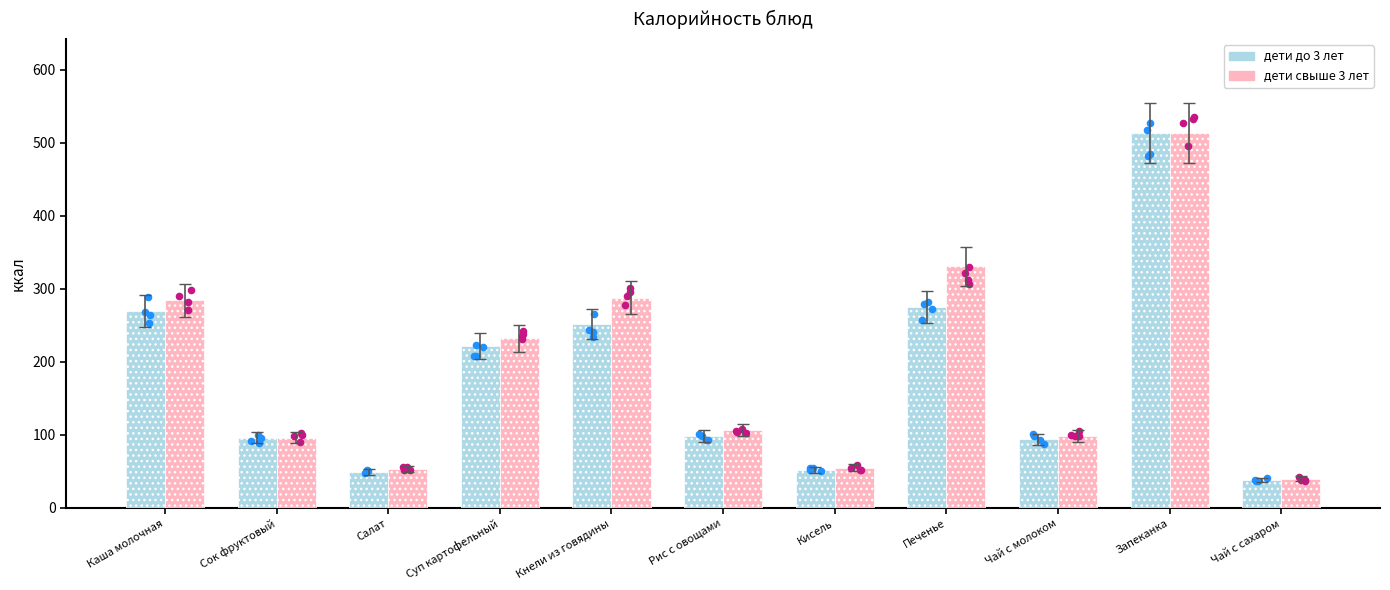

At which category is the sum across all series the highest?

Запеканка